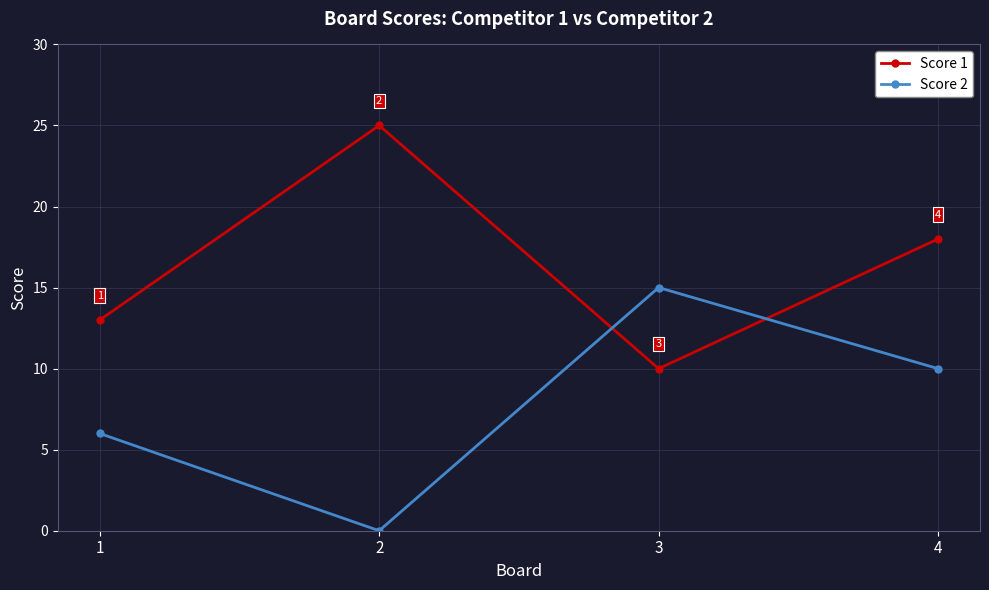

Which category has the lowest value in the Score 1 series?

3